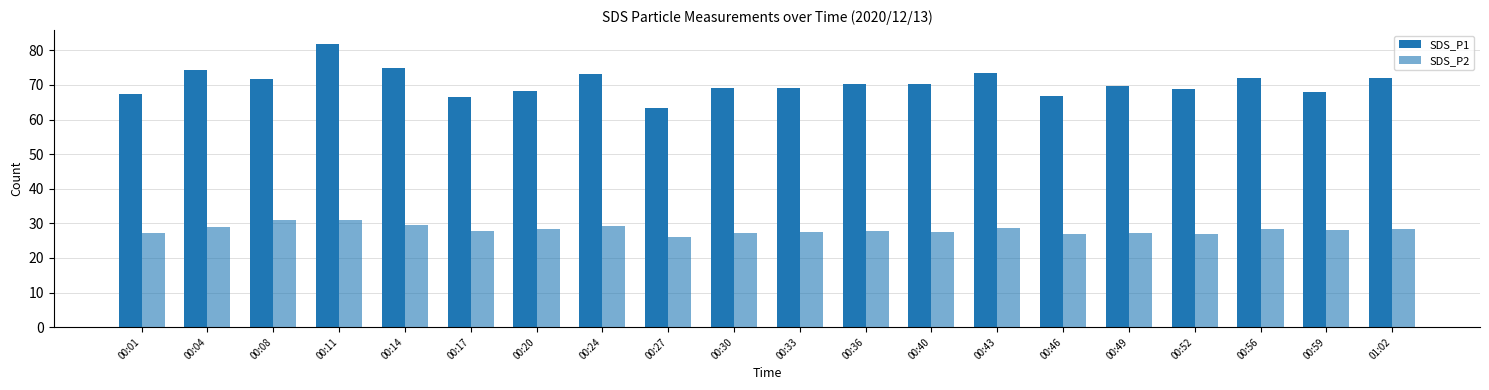

Which series has the largest total across all categories?

SDS_P1